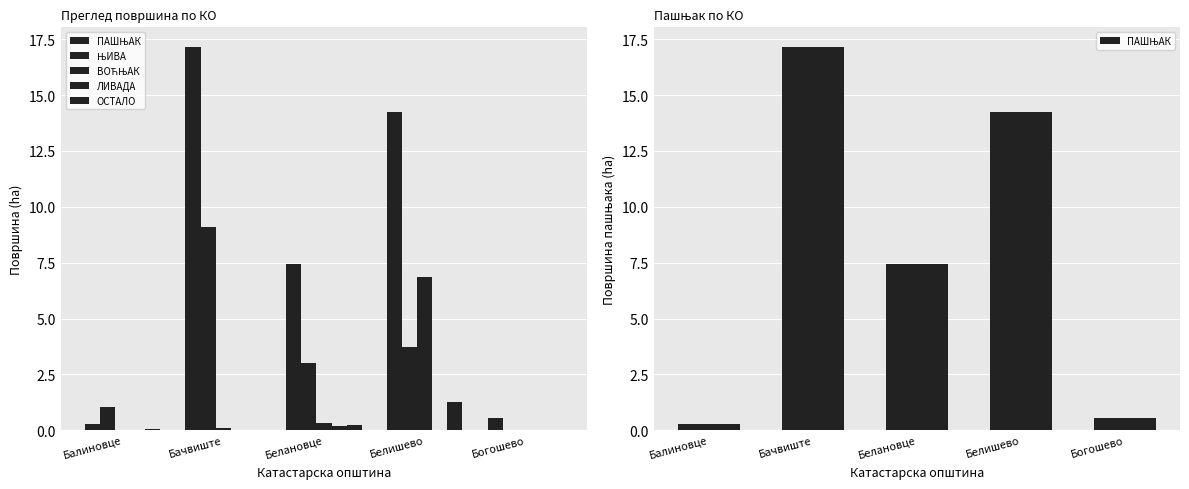

What is the difference between the maximum and minimum values in the ВОЋЊАК series?

6.9